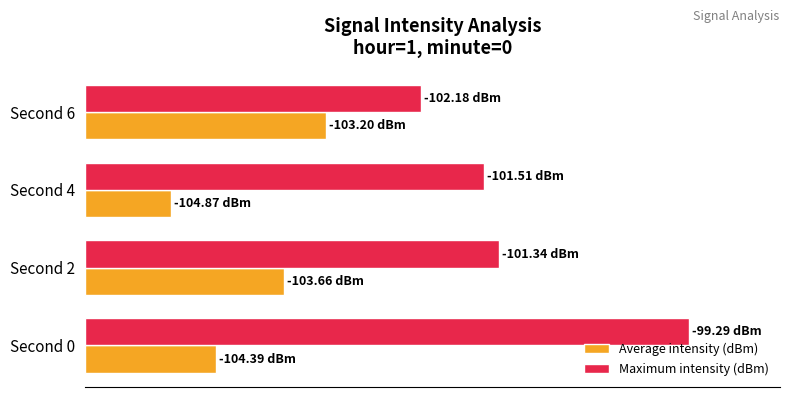

What is the difference between the maximum and second lowest values in the Average intensity (dBm) series?

18.3